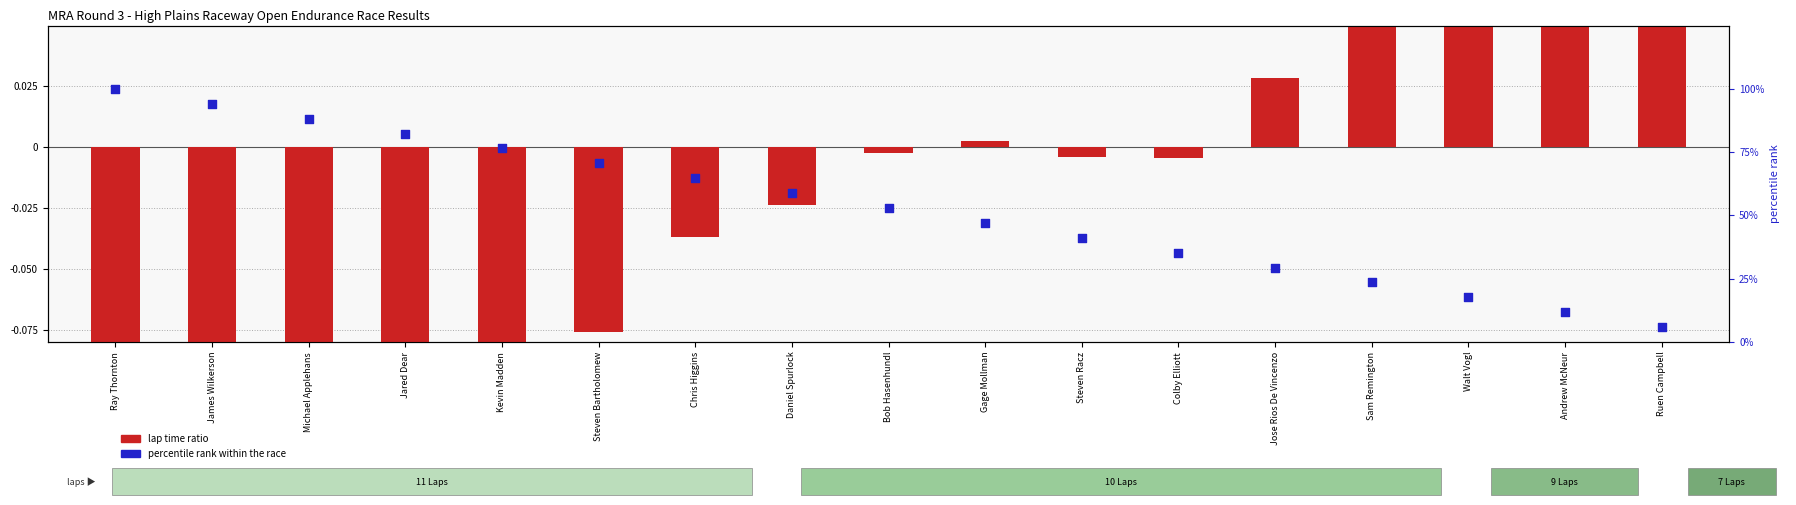

What is the total value across all series at Daniel Spurlock?

58.8